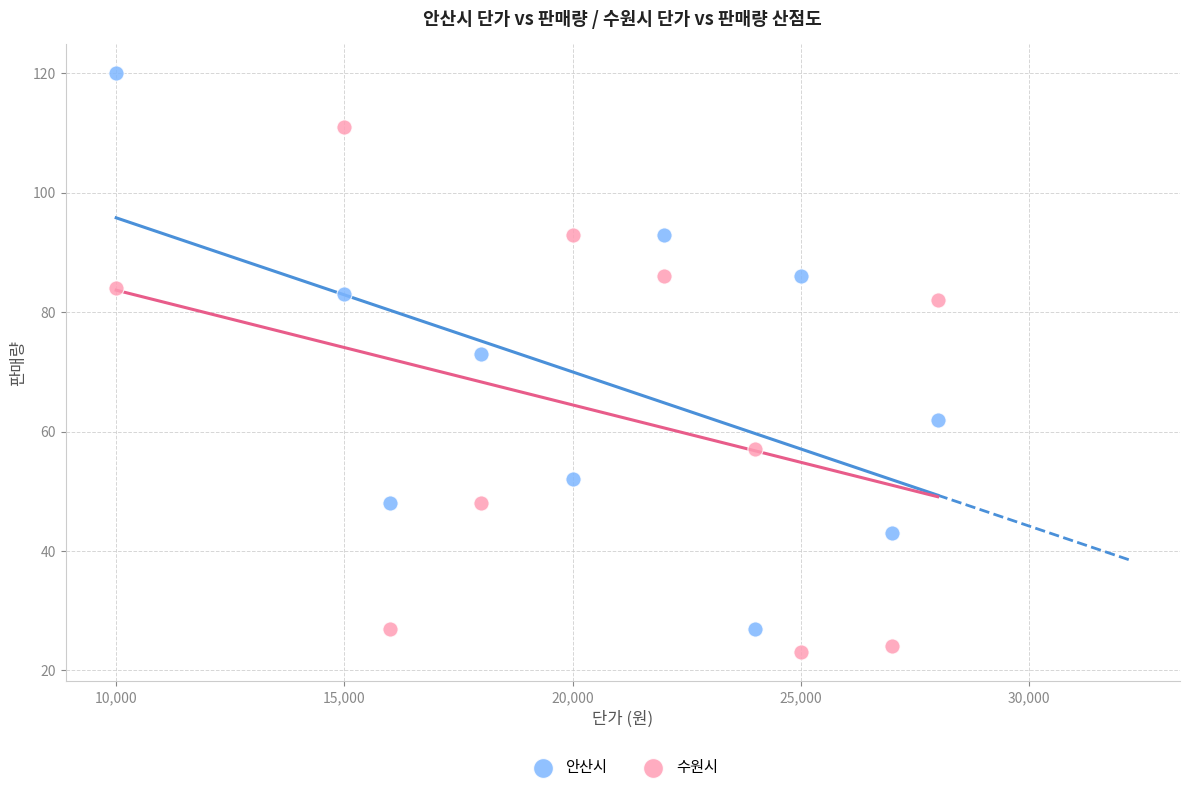

Which series has the widest spread of Y values?

안산시